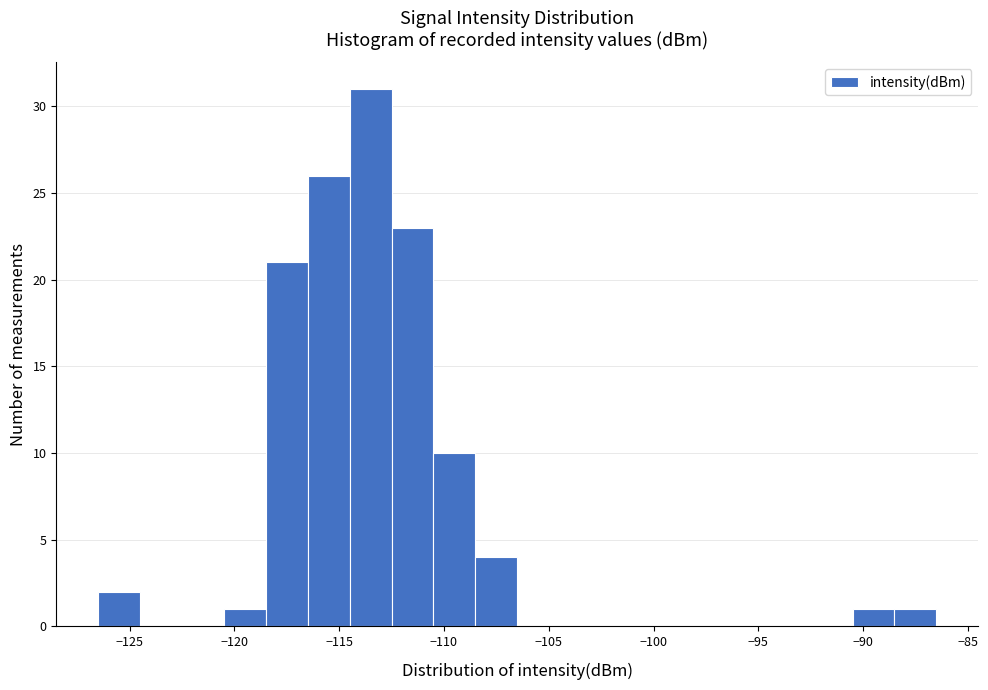

Reading left to right, transcribe this chart: for each bar, give the range it covers on the x-axis and its height. The values are not printed on the chart, so give them approximately, as read against the axis.

-126.5 to -124.5: 2
-124.5 to -122.5: 0
-122.5 to -120.5: 0
-120.5 to -118.5: 1
-118.5 to -116.5: 21
-116.5 to -114.5: 26
-114.5 to -112.5: 31
-112.5 to -110.5: 23
-110.5 to -108.5: 10
-108.5 to -106.5: 4
-106.5 to -104.5: 0
-104.5 to -102.5: 0
-102.5 to -100.5: 0
-100.5 to -98.5: 0
-98.5 to -96.5: 0
-96.5 to -94.5: 0
-94.5 to -92.5: 0
-92.5 to -90.5: 0
-90.5 to -88.5: 1
-88.5 to -86.5: 1